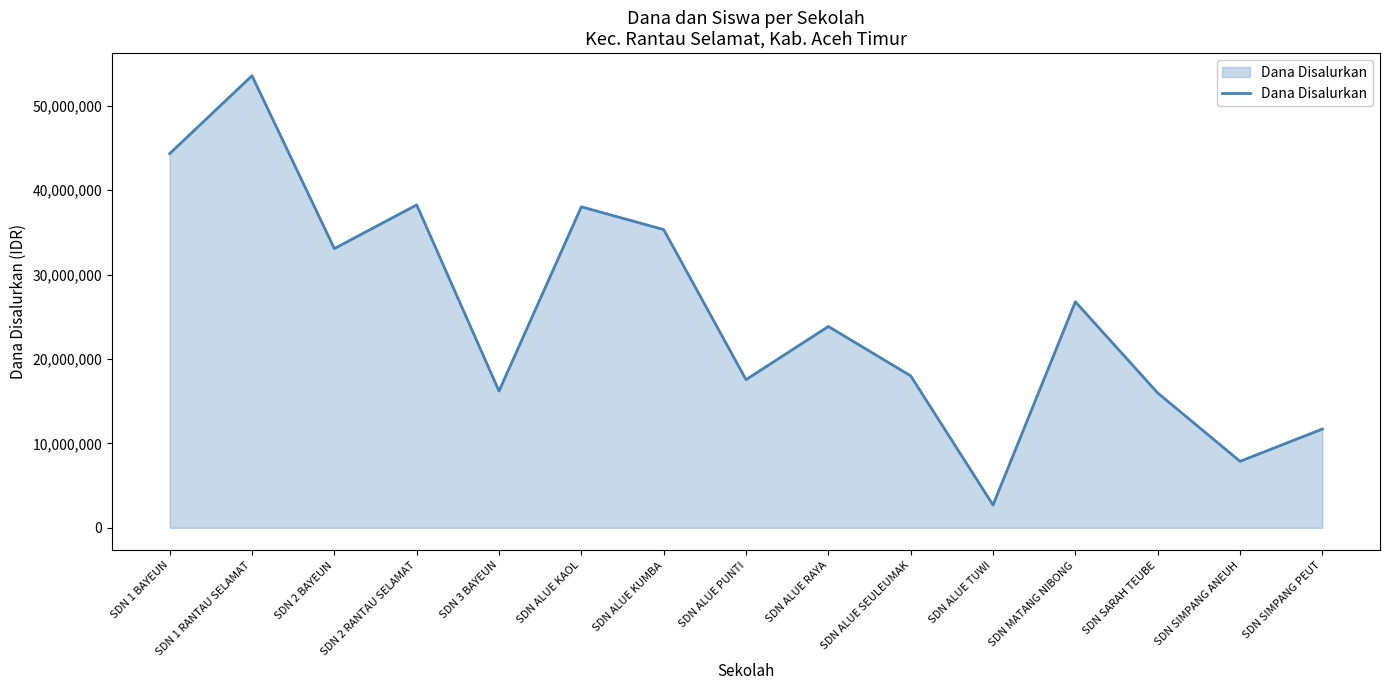

What is the difference between the maximum and minimum values?

50850000